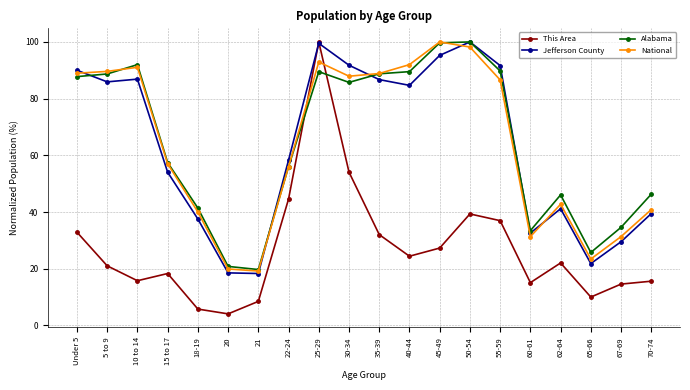

At which category is the sum across all series the highest?

25-29